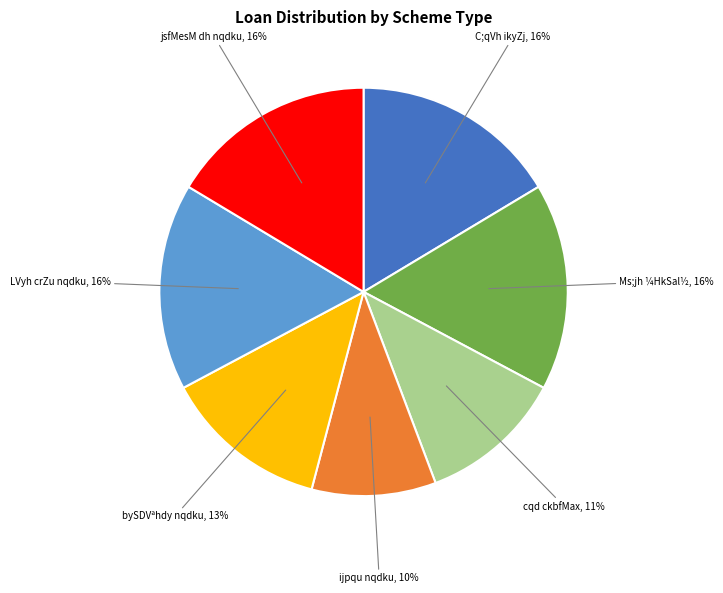

To the nearest percent, what is the combined percentage of C;qVh ikyZj and bySDVªhdy nqdku?

30%